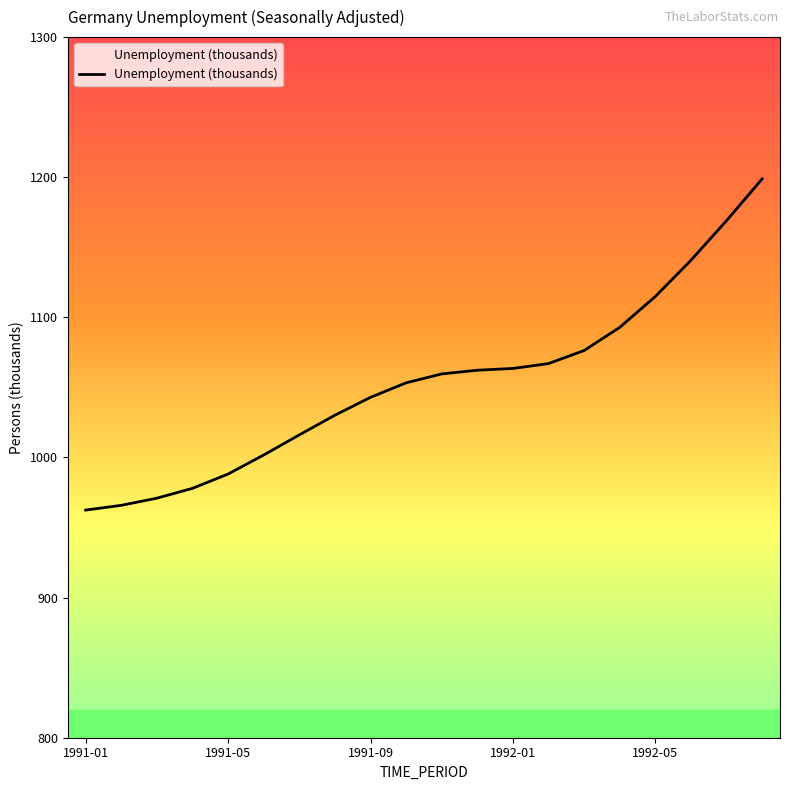

What is the minimum value shown in the chart?

962.5